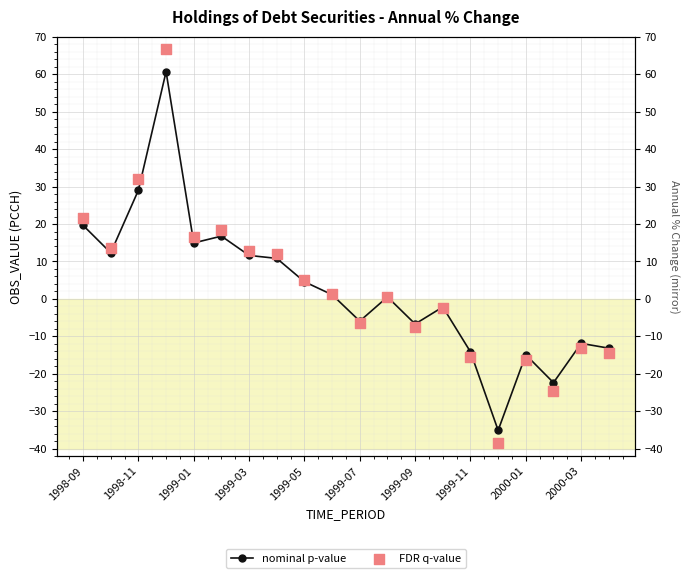

Which series contains the highest Y value?

FDR q-value